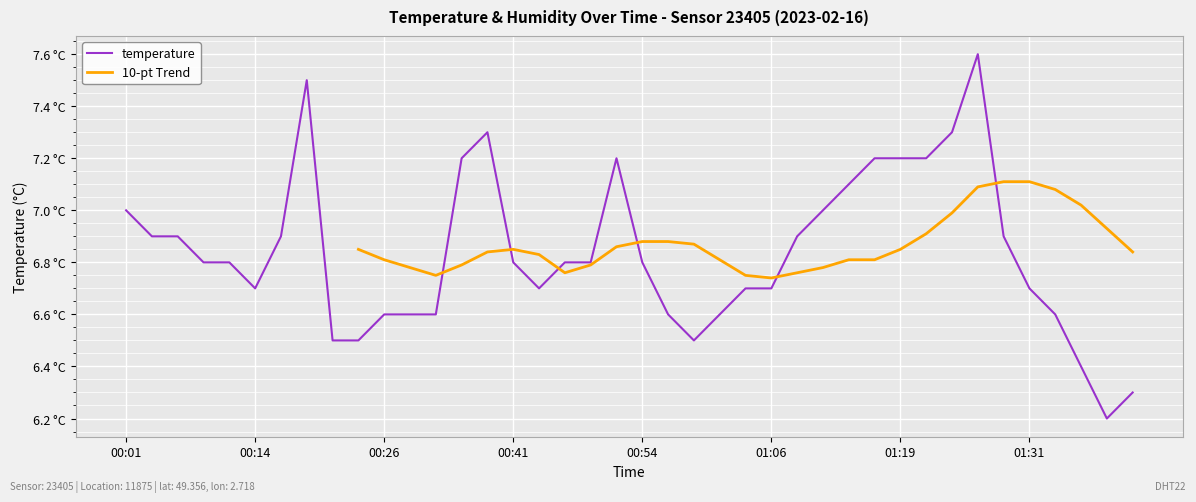

Where is the data nearest to the value 6?

01:39